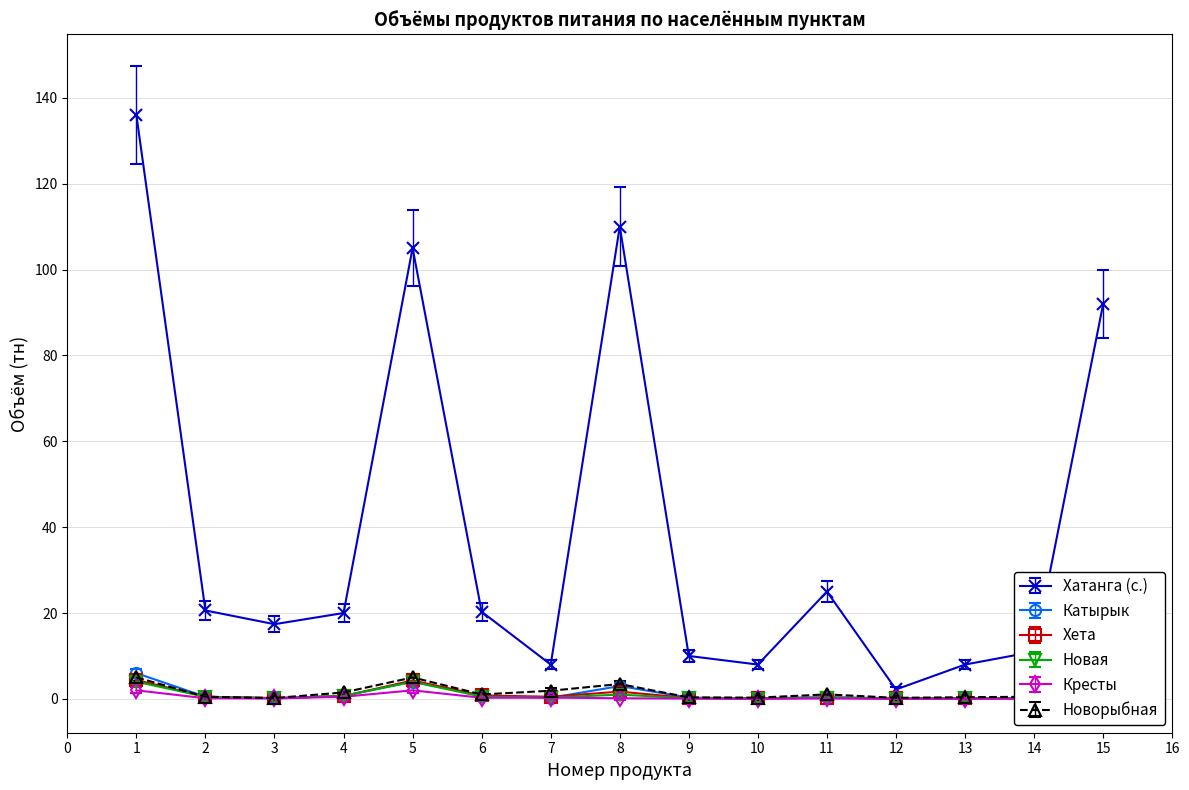

What value does the Катырык series have at 5?

4.0